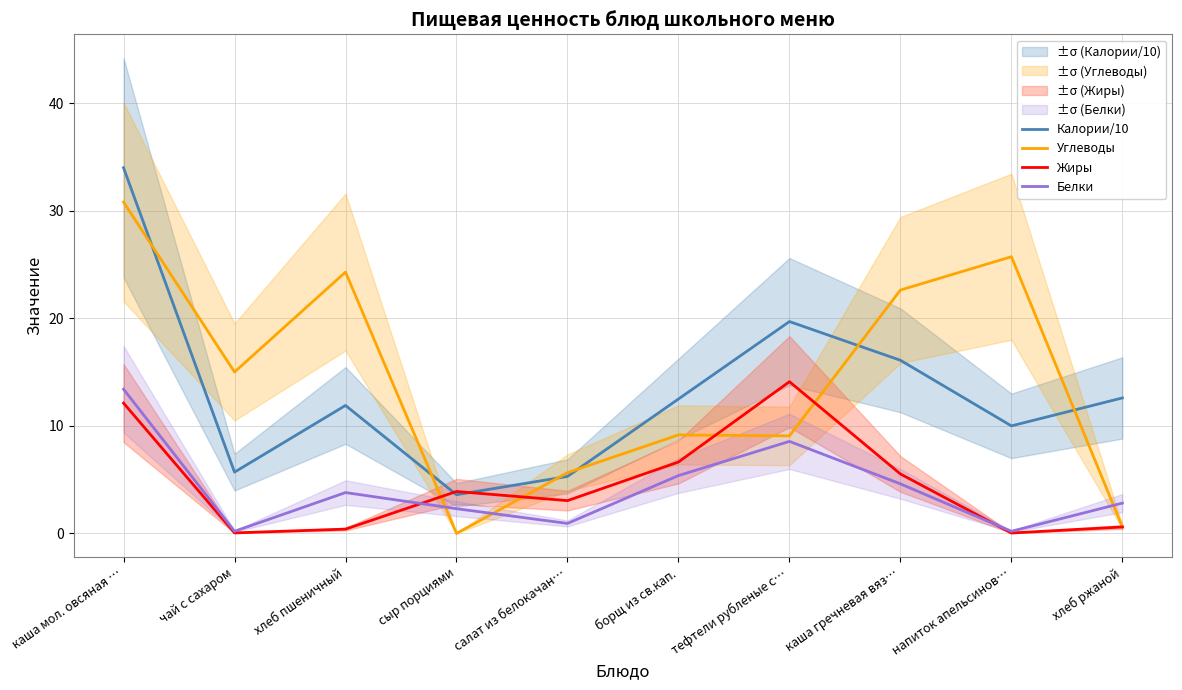

List the series in order of their peak value, lowest first.

Белки, Жиры, Углеводы, Калории/10